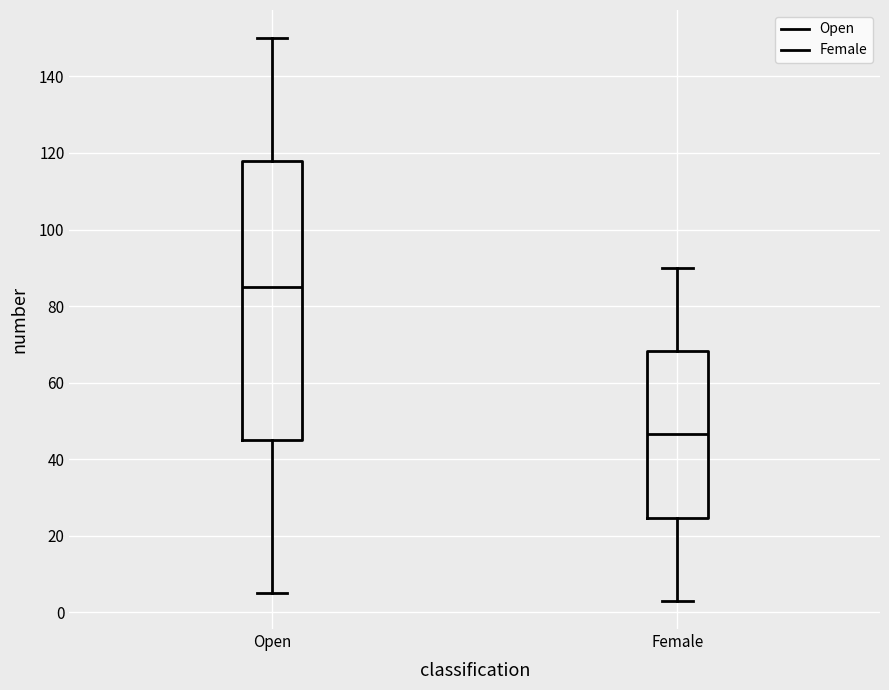

Reading left to right, transcribe this box plot: for each box, give where its median line is, the range the box spans, and where its two whiskers end, as read against the y-axis. The values are not printed on the chart, so give them approximately, as read against the axis.

Open: median 86, box 46 to 118, whiskers 6 to 150
Female: median 46, box 24 to 68, whiskers 4 to 90